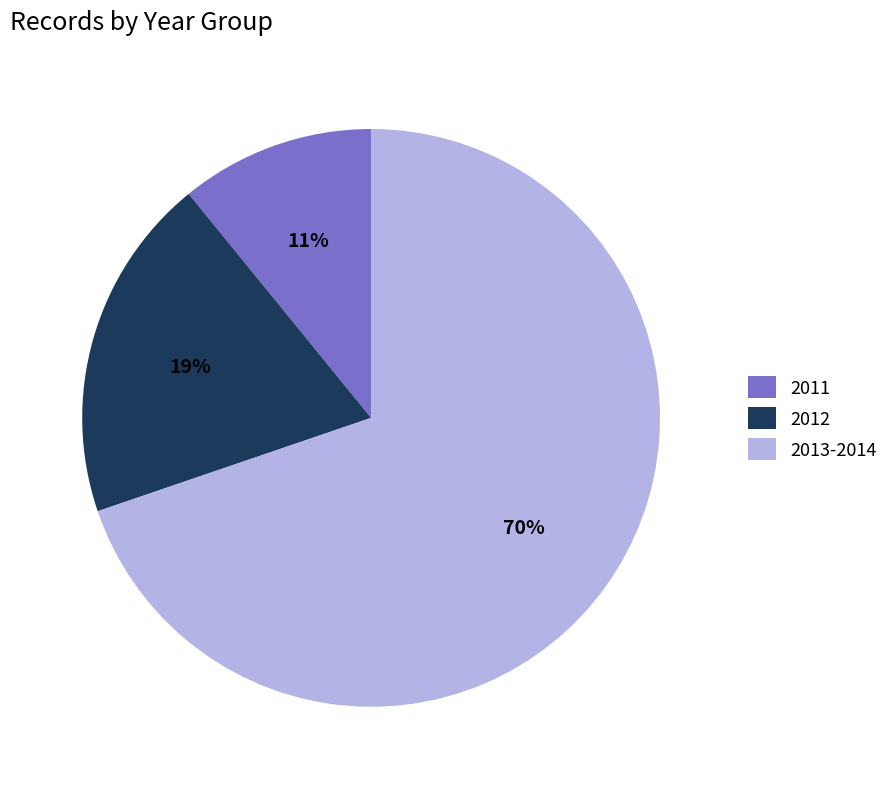

Is it true that 2013-2014 is 75% of the pie?

False